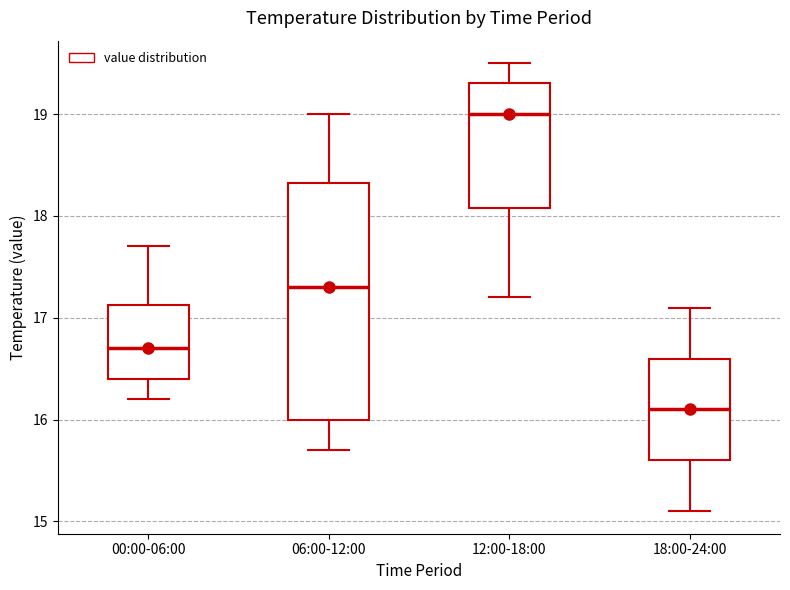

Which box has the lowest median line?

18:00-24:00